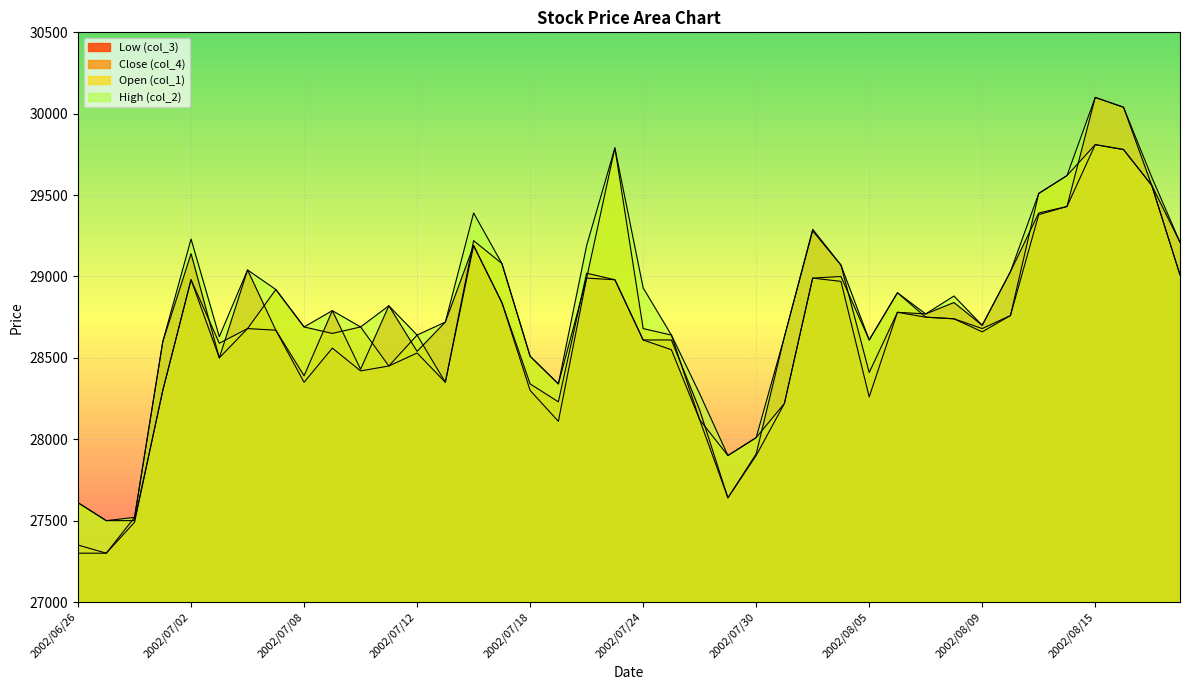

Is the value of Low (col_3) at 2002/07/01 greater than the value of High (col_2) at 2002/06/26?

Yes